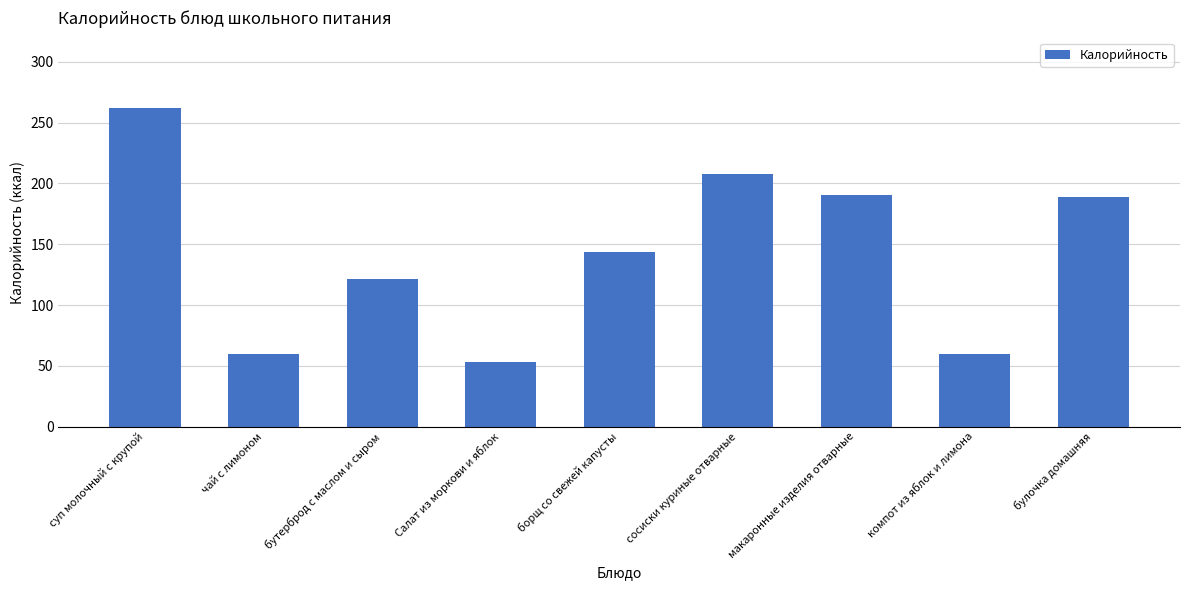

Does the chart contain any negative values?

No